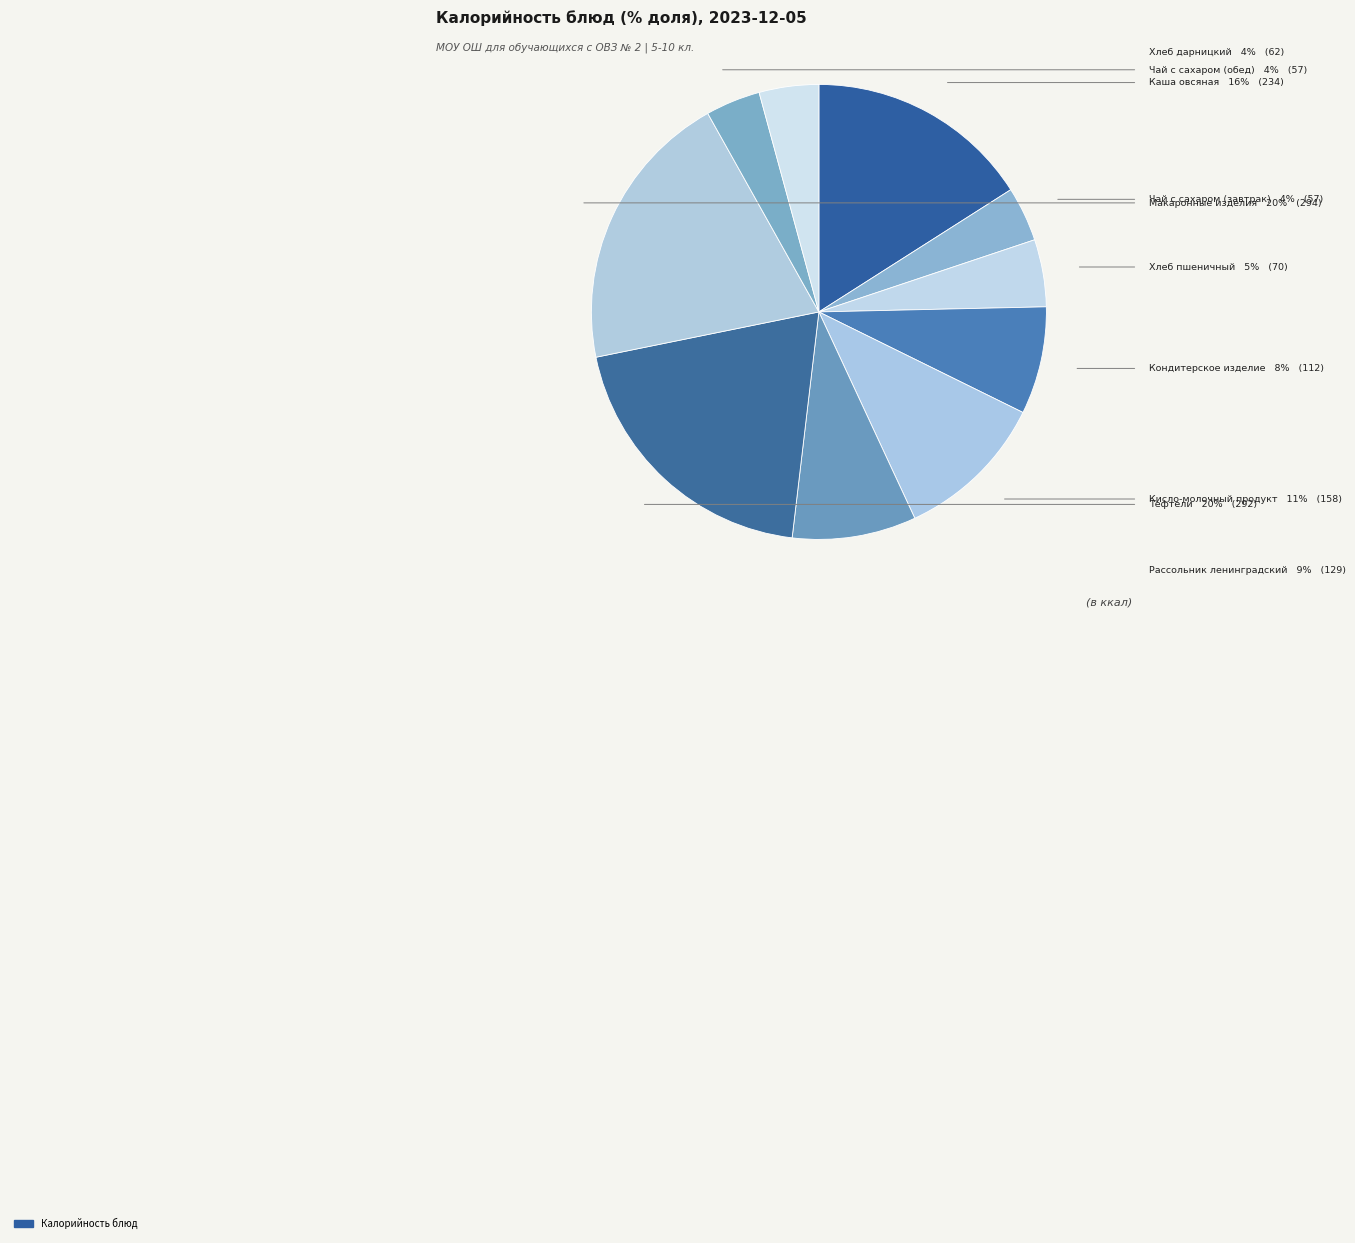

How many segments does this pie chart have?

10